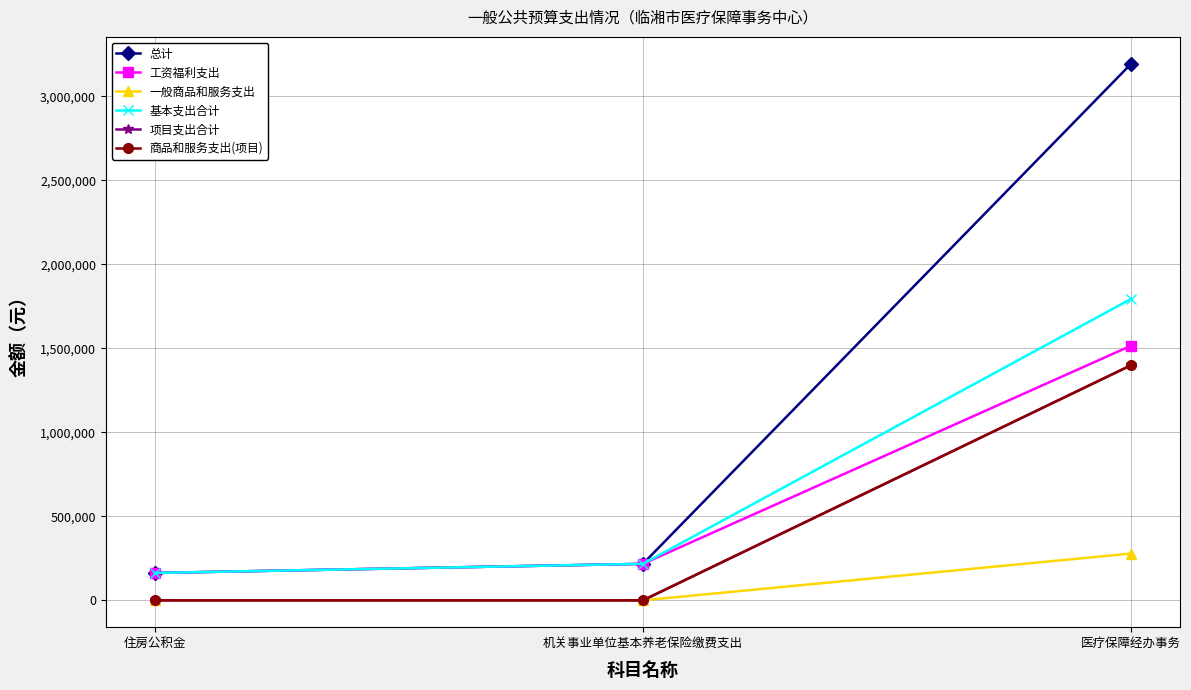

What is the highest value of the 工资福利支出 series?

1516084.2